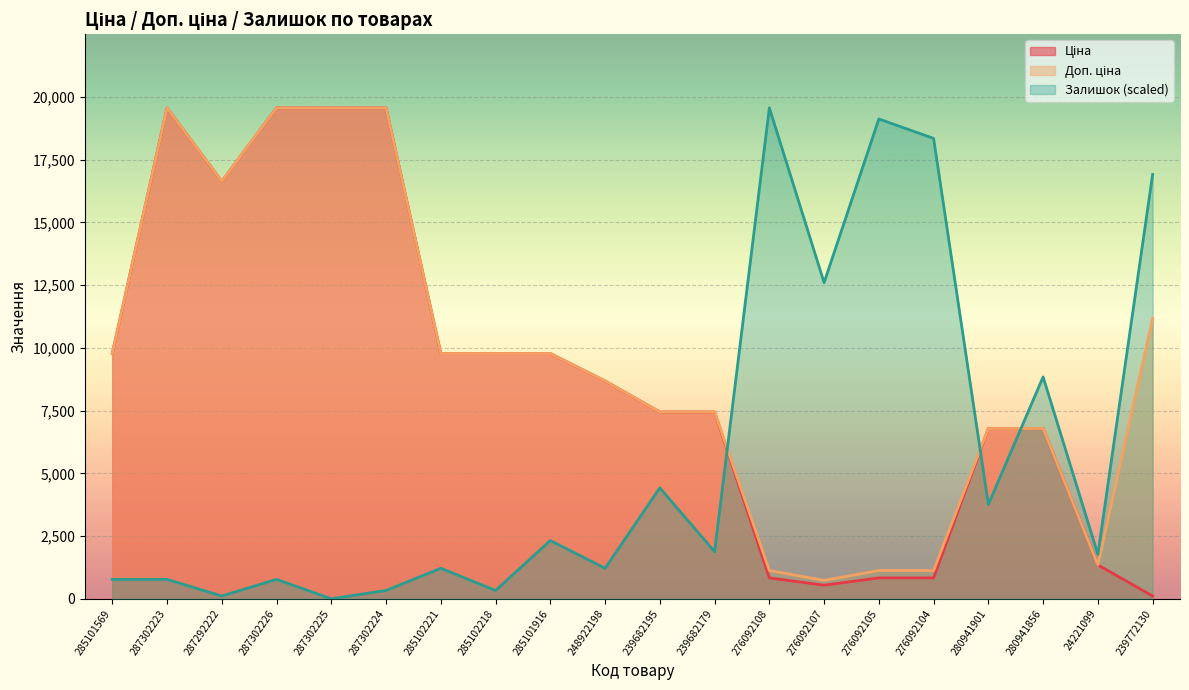

Between 287302226 and 239682195, which series saw the biggest shift?

Ціна